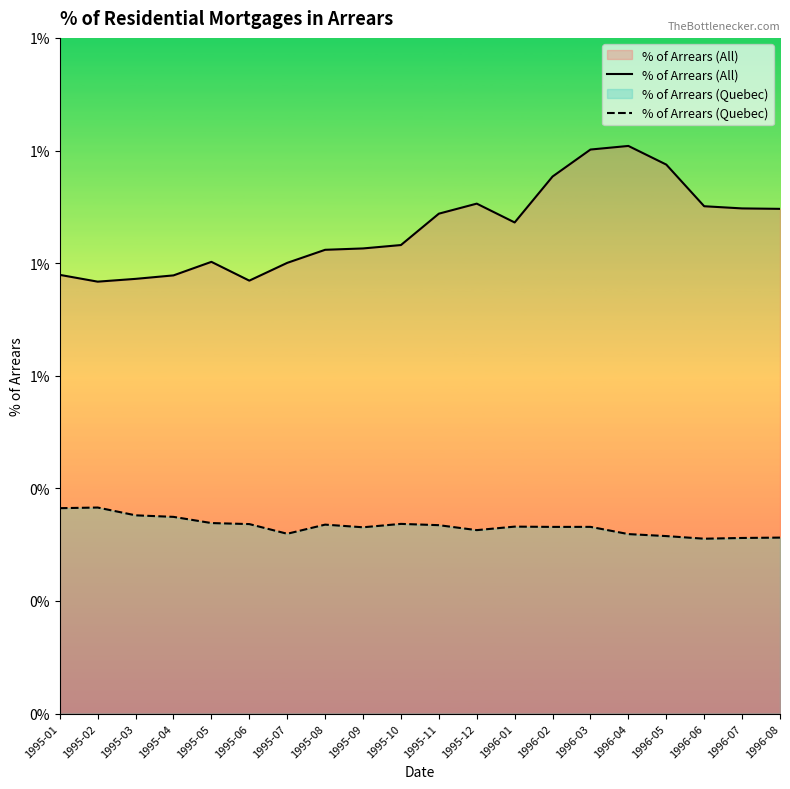

Count the % of Arrears (All) values in the range 0 to 1.

20